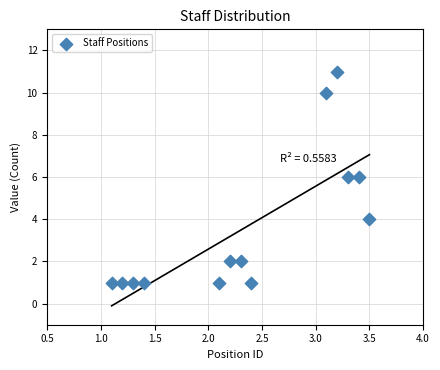

What is the range of Y values (max minus min)?

10